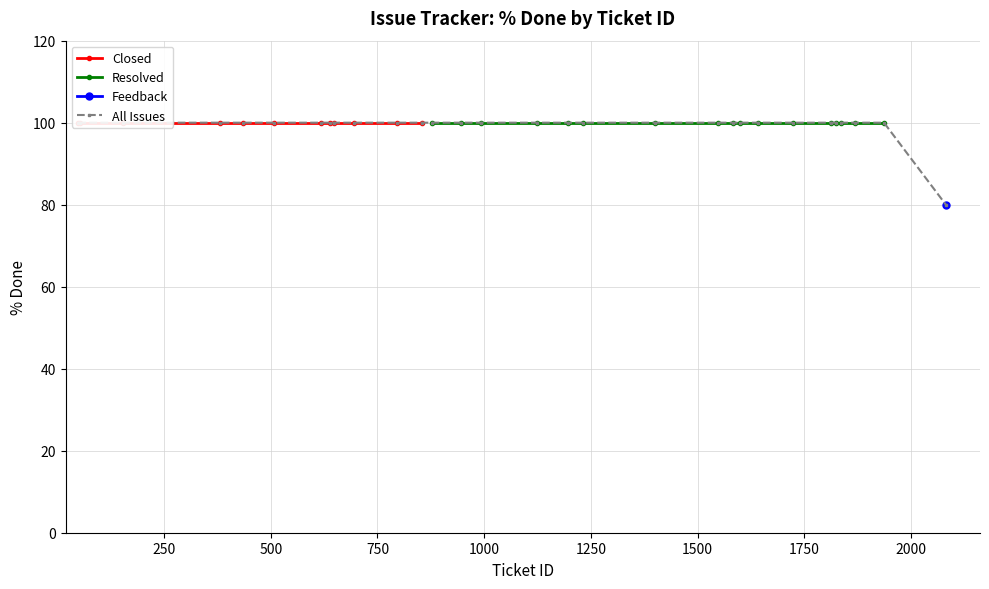

What is the value of the Closed point at the 14th from the left?

100